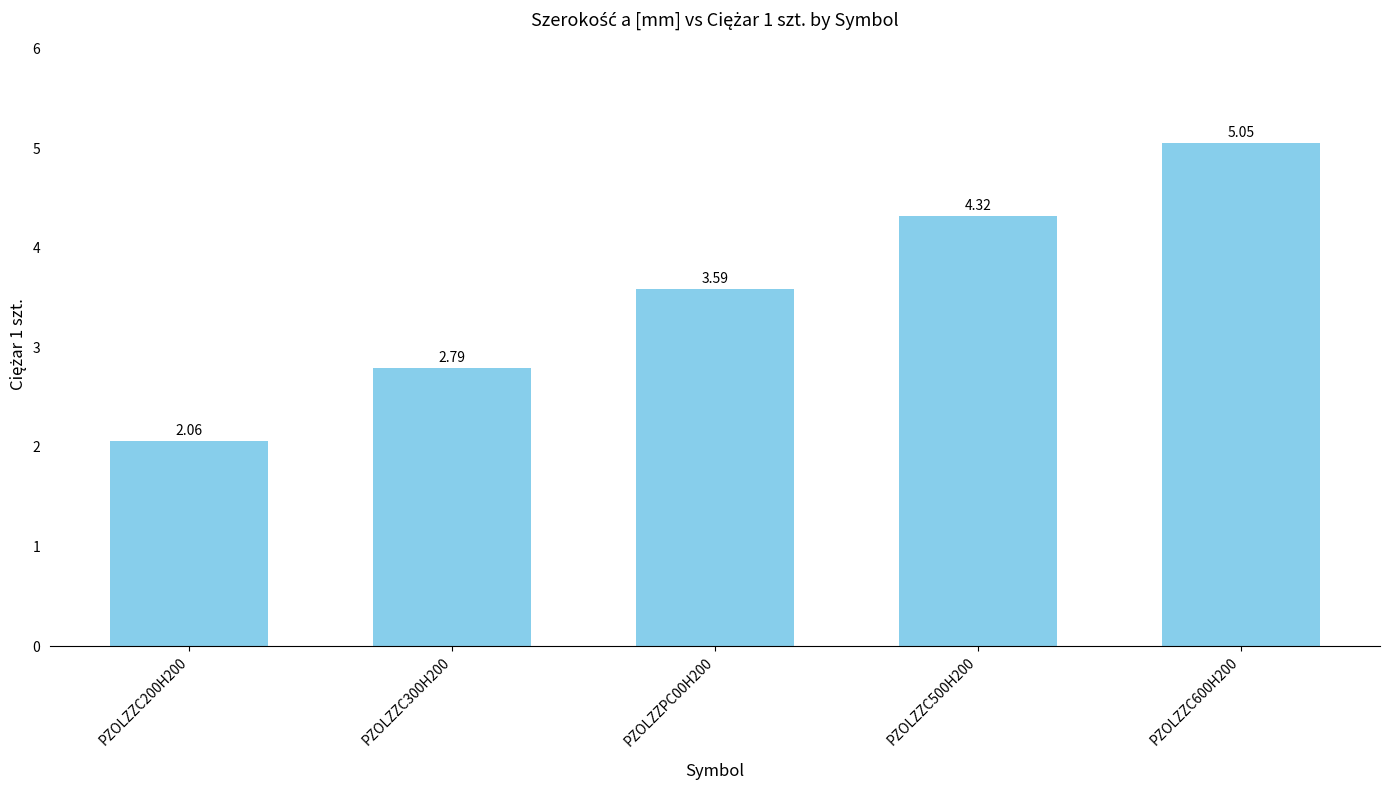

What is the change in value from PZOLZZC300H200 to PZOLZZC600H200?

+2.3